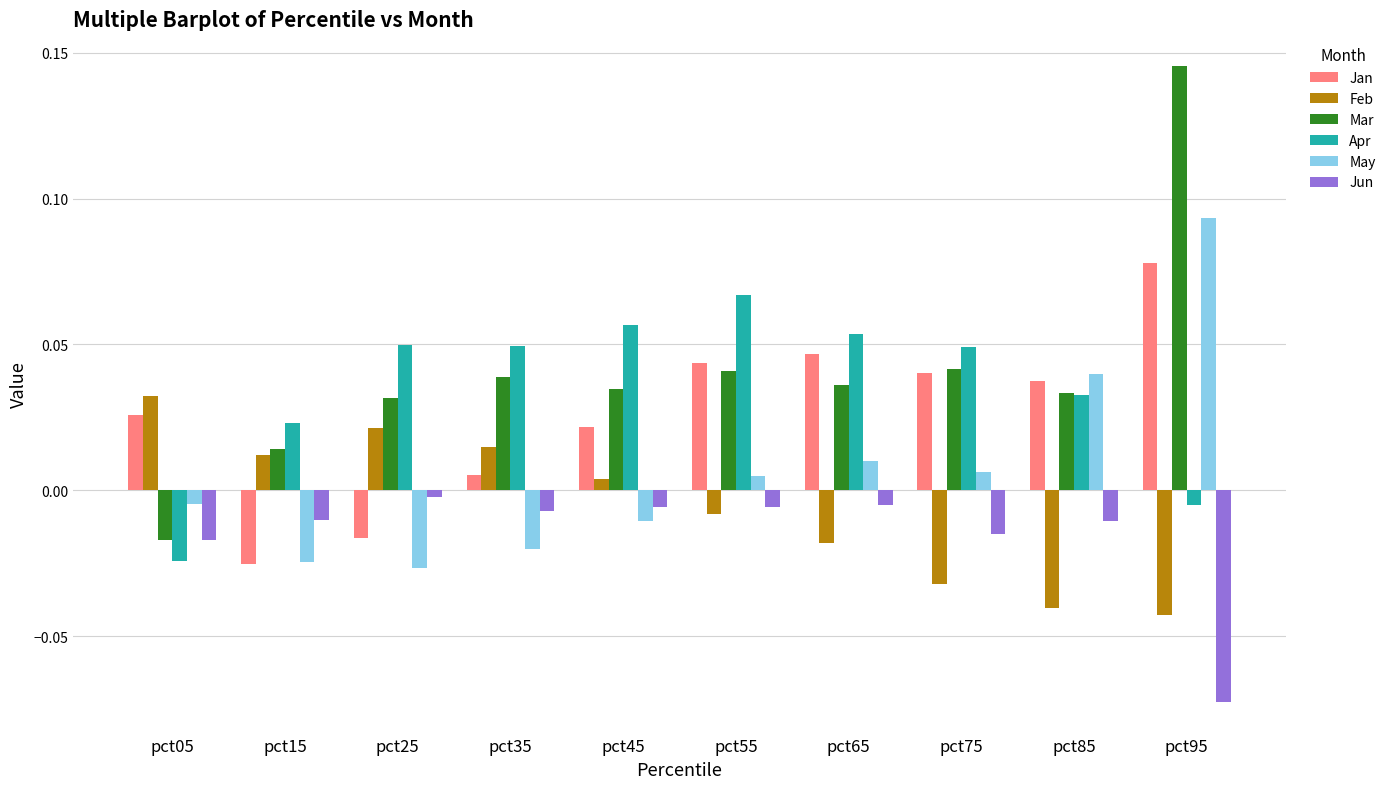

The May series shows -0.0 at pct35. True or false?

True